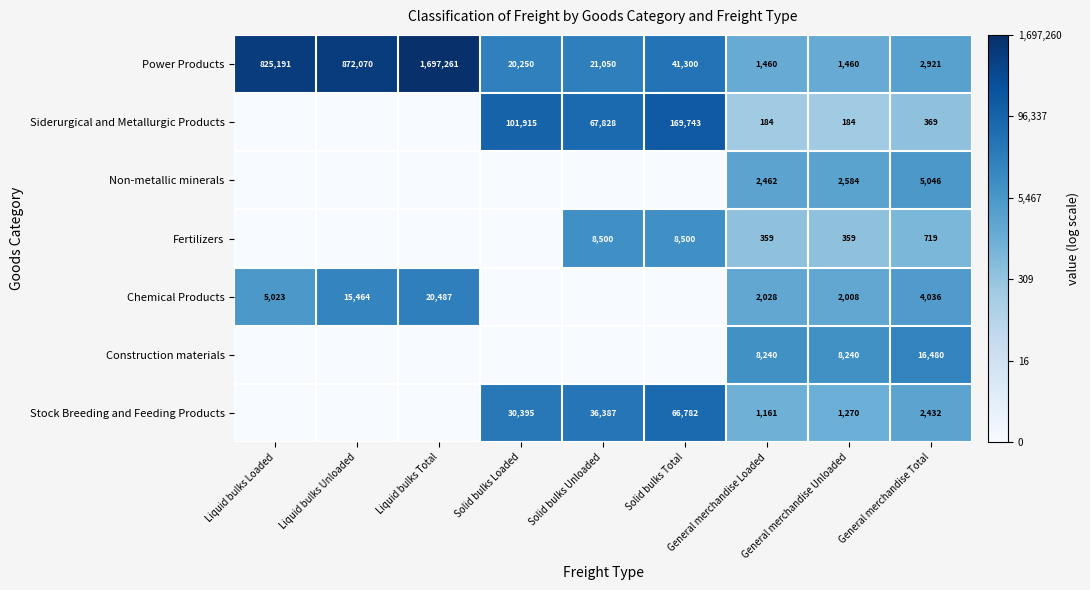

What is the sum of all Power Products values?

3482963